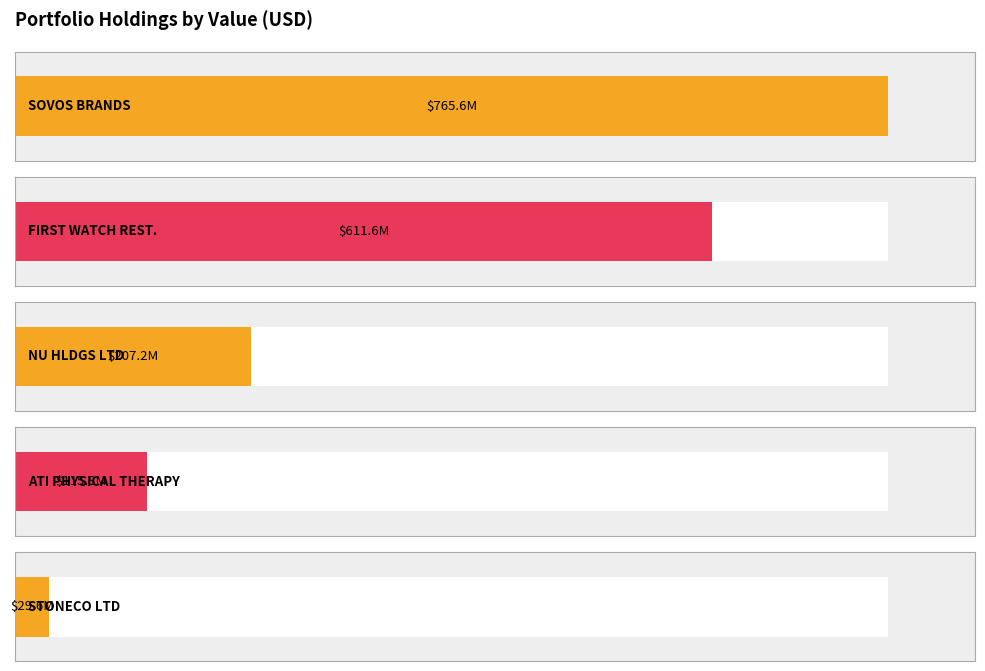

At which category is the sum across all series the highest?

SOVOS BRANDS INC